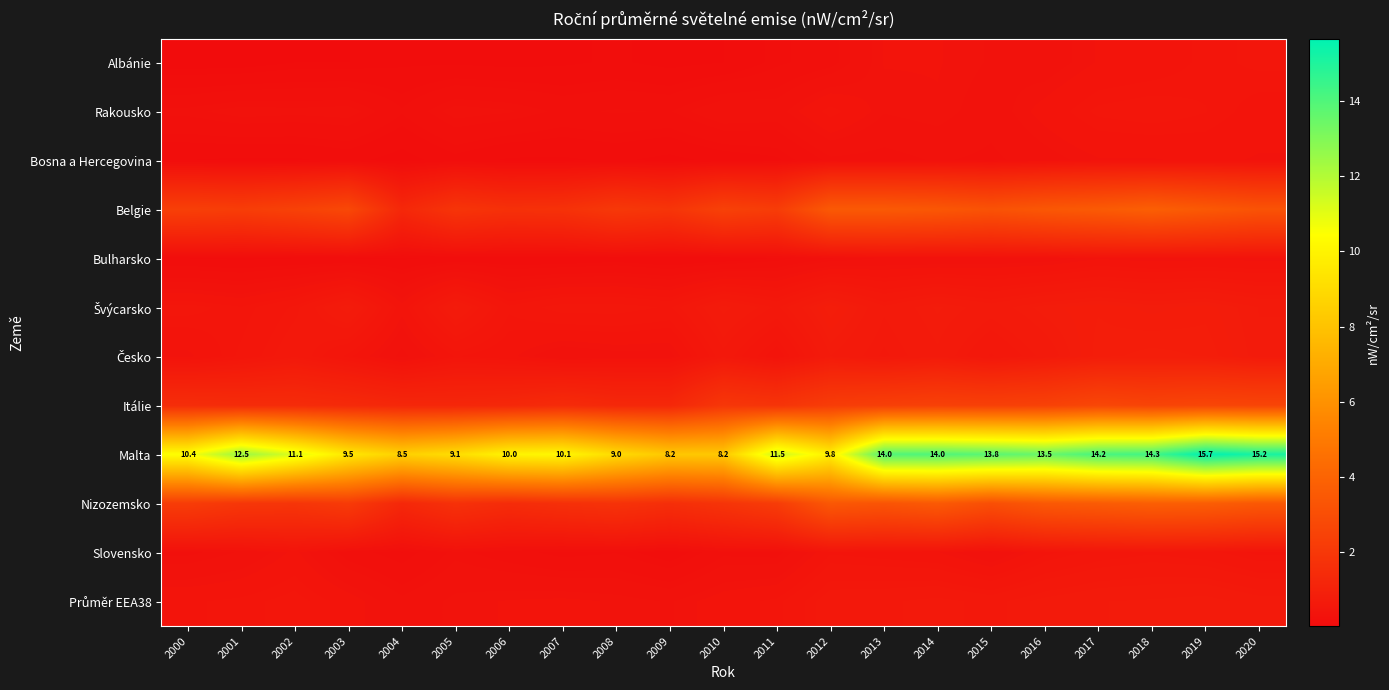

The Itálie series shows 1.8 at 2011. True or false?

True